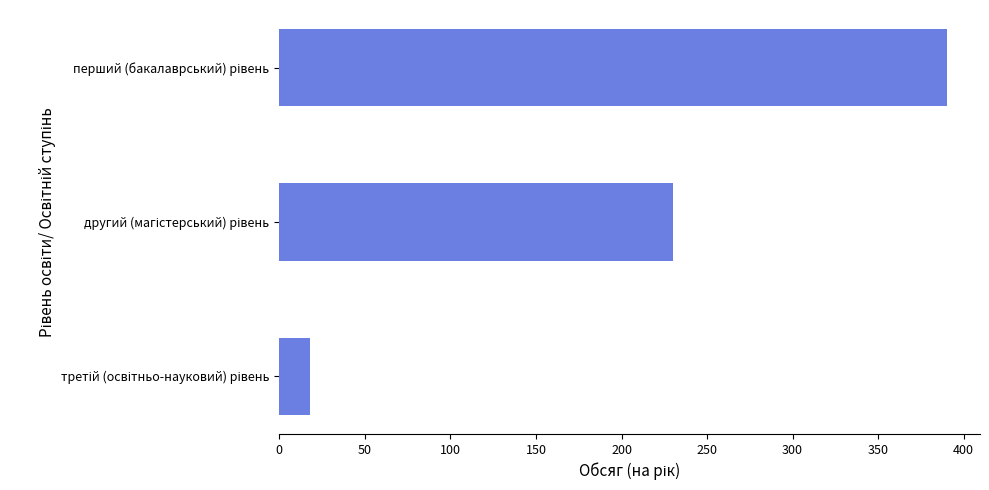

Reading top to bottom, transcribe all the data shown in this chart.

390	230	18